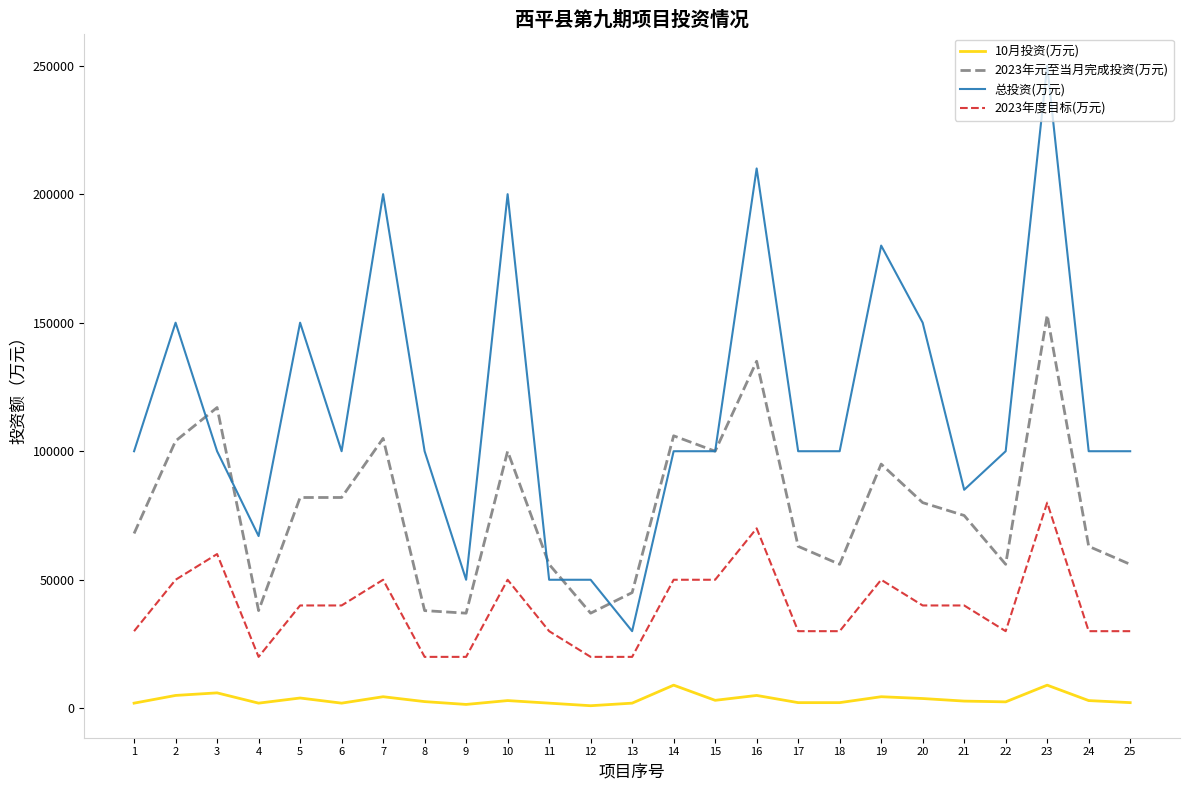

Rank the series by their average value, from highest to lowest.

总投资(万元), 2023年元至当月完成投资(万元), 2023年度目标(万元), 10月投资(万元)